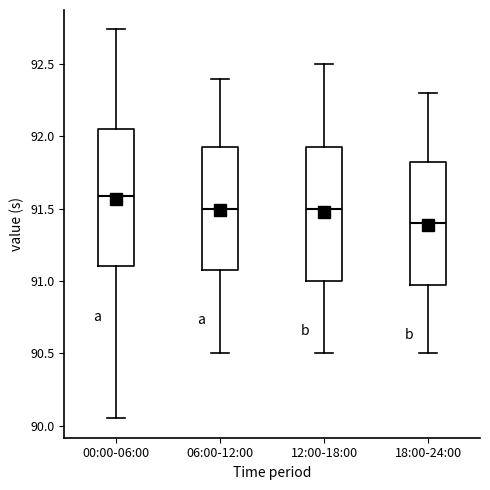

Reading left to right, transcribe this box plot: for each box, give where its median line is, the range the box spans, and where its two whiskers end, as read against the y-axis. The values are not printed on the chart, so give them approximately, as read against the axis.

00:00-06:00: median 91.60, box 91.10 to 92.05, whiskers 90.05 to 92.75
06:00-12:00: median 91.50, box 91.10 to 91.95, whiskers 90.50 to 92.40
12:00-18:00: median 91.50, box 91.00 to 91.95, whiskers 90.50 to 92.50
18:00-24:00: median 91.40, box 91.00 to 91.85, whiskers 90.50 to 92.30